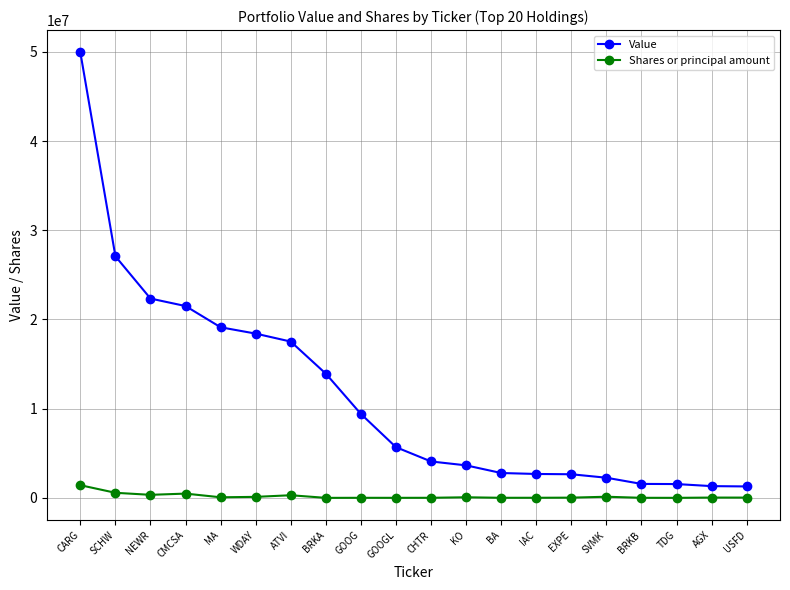

How many lines are shown in the chart?

2